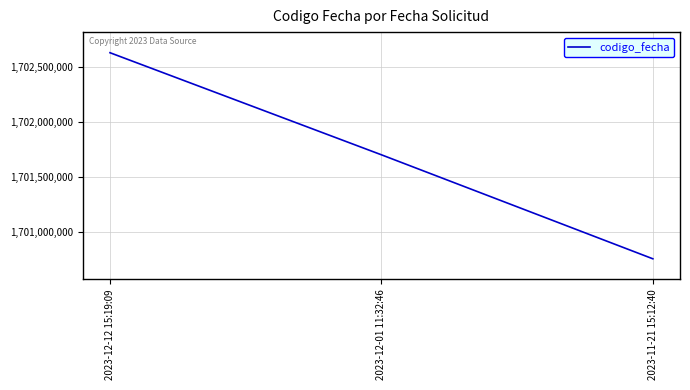

What is the change in value from 2023-12-01 11:32:46 to 2023-11-21 15:12:40?

-948079